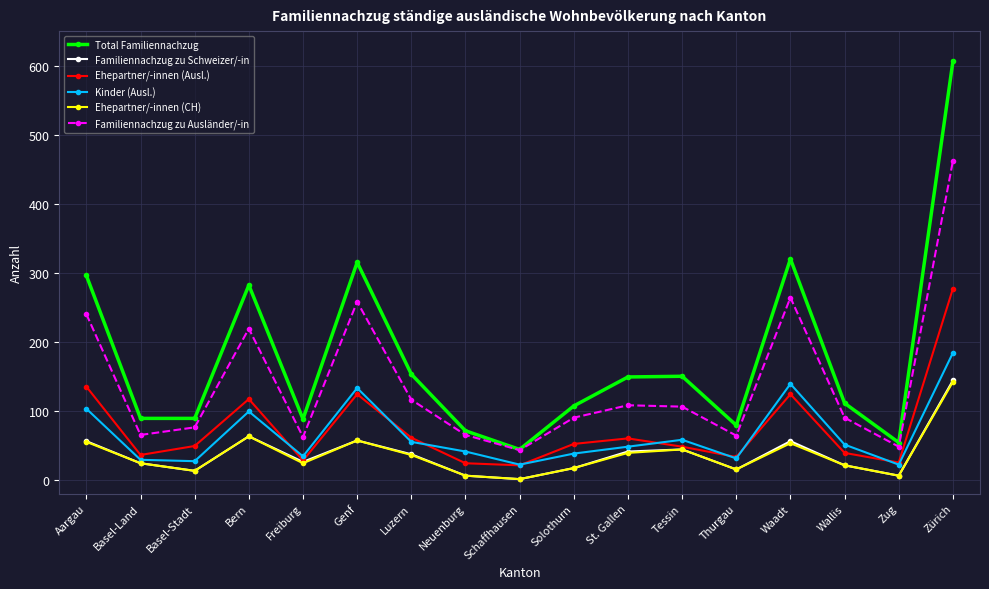

What is the sum of all Familiennachzug zu Schweizer/-in values?

627